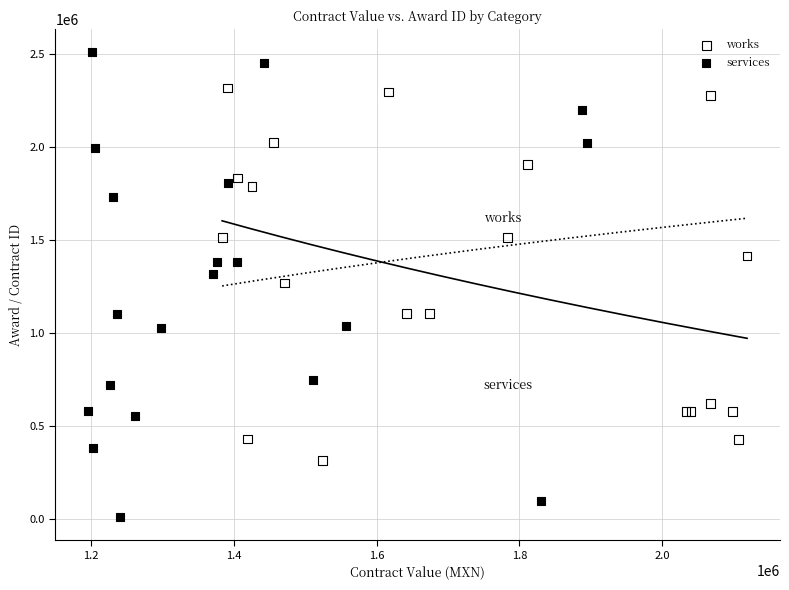

Which series has the largest Y range (max minus min)?

services